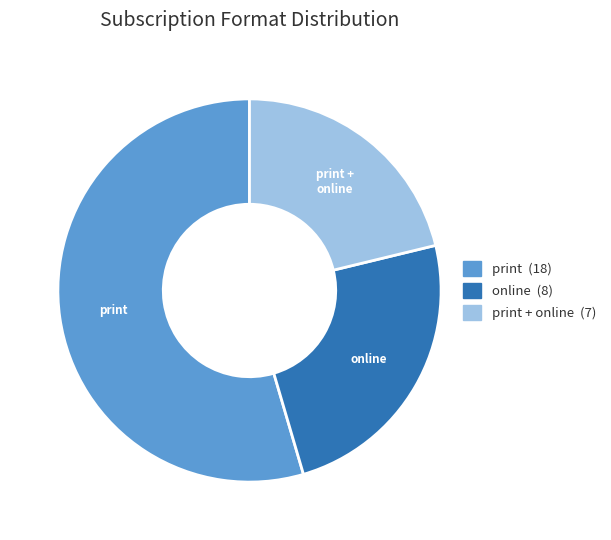

What is the largest slice in the pie chart?

print